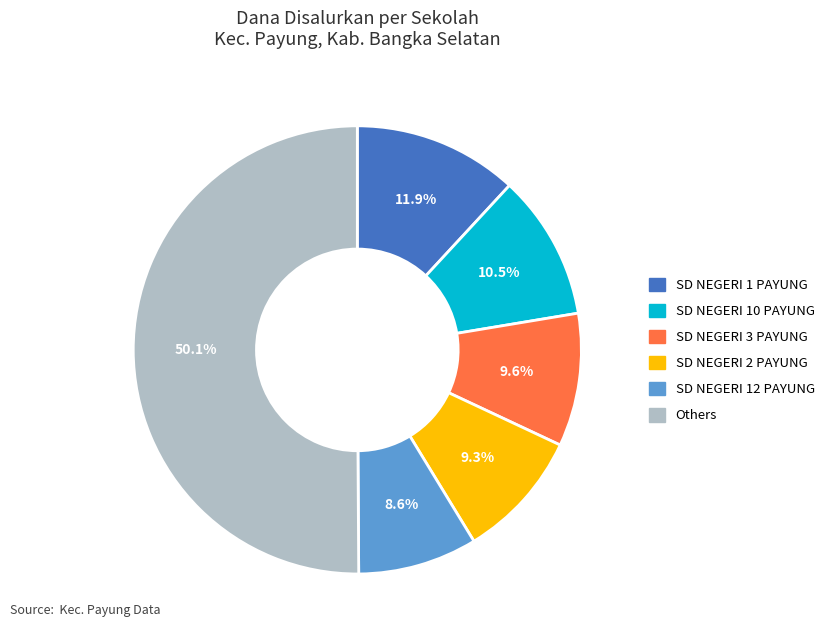

What is the smallest slice in the pie chart?

SD NEGERI 12 PAYUNG